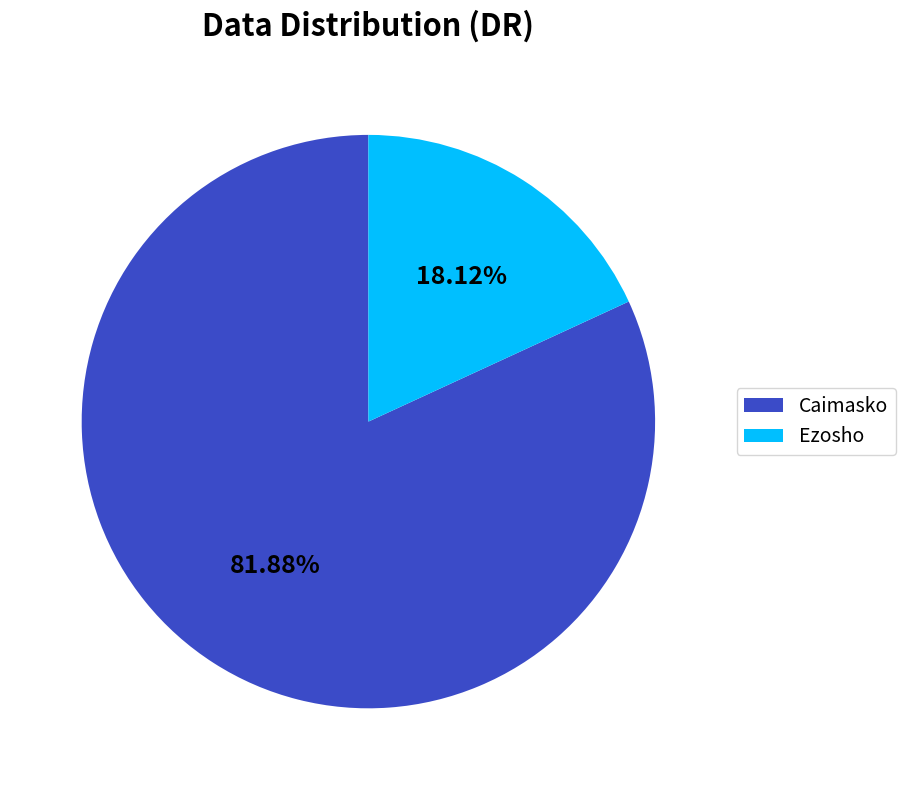

To the nearest percent, what percentage of the pie is Caimasko?

82%